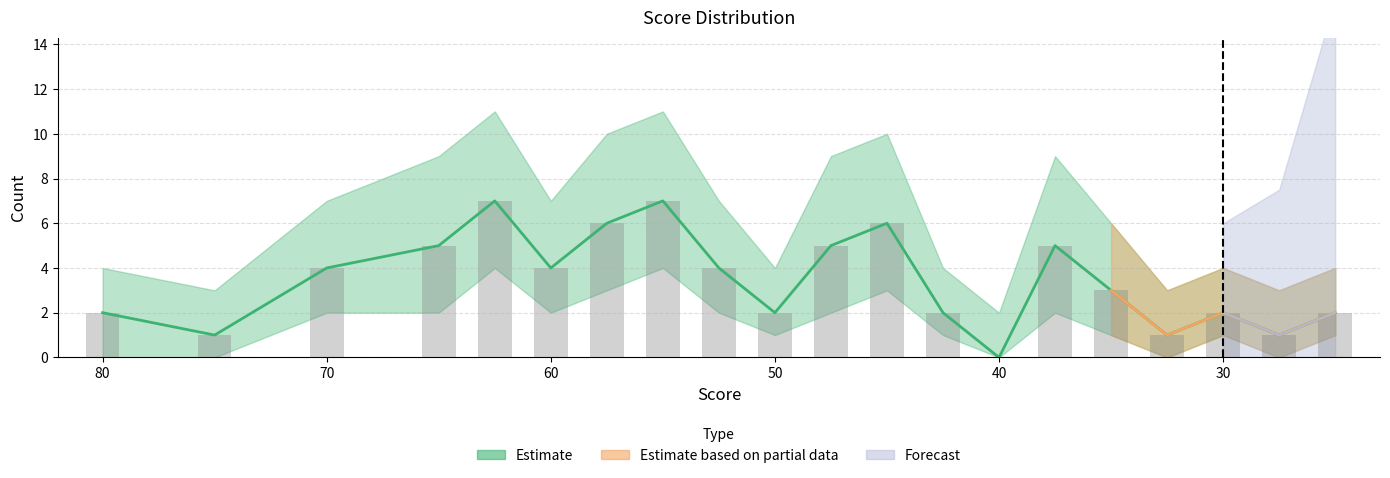

What is the value of the 인원 bar at the 8th from the left?

7